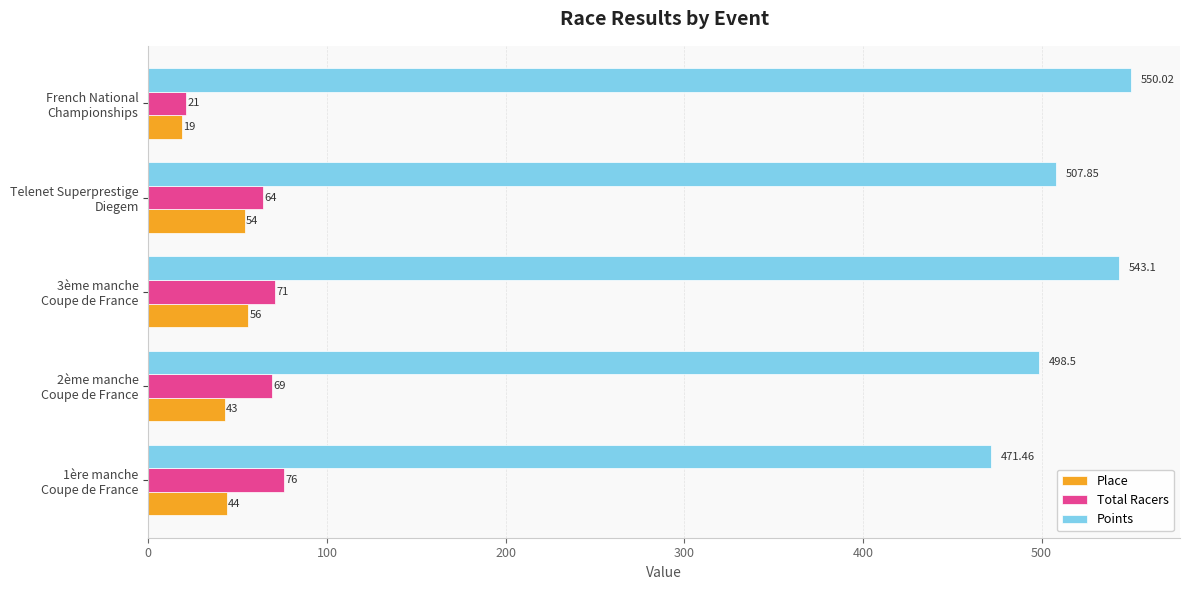

What is the difference between the maximum and minimum values in the Place series?

37.0